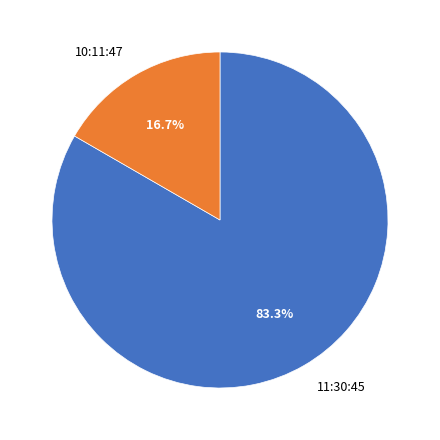

How many slices are in this pie chart?

2